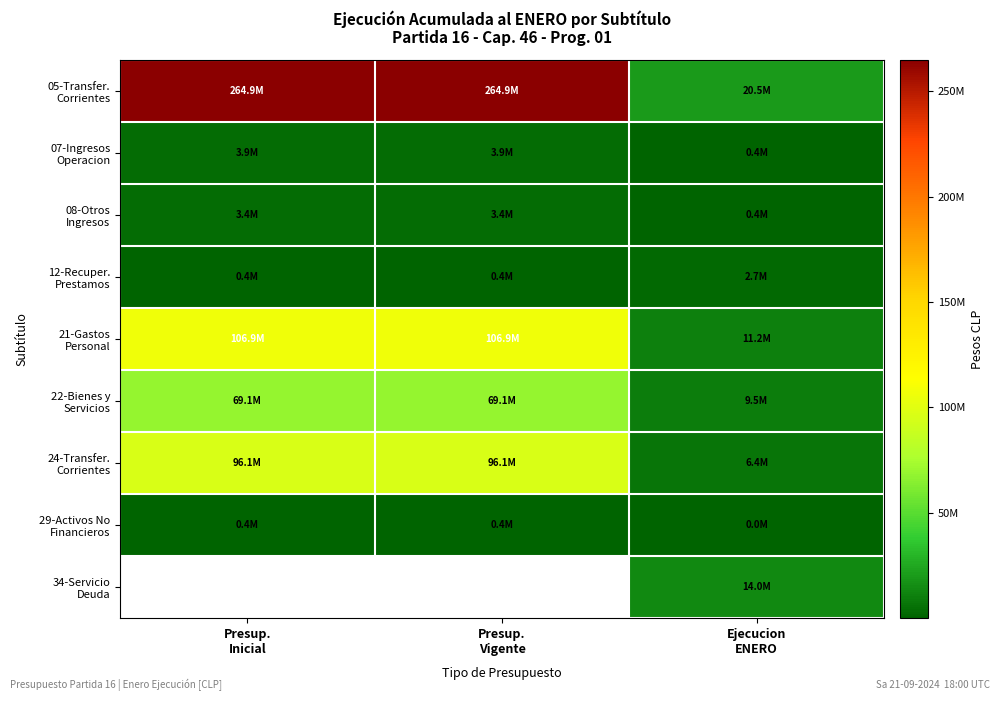

What is the total value across all series at Presup.
Inicial?

545159552